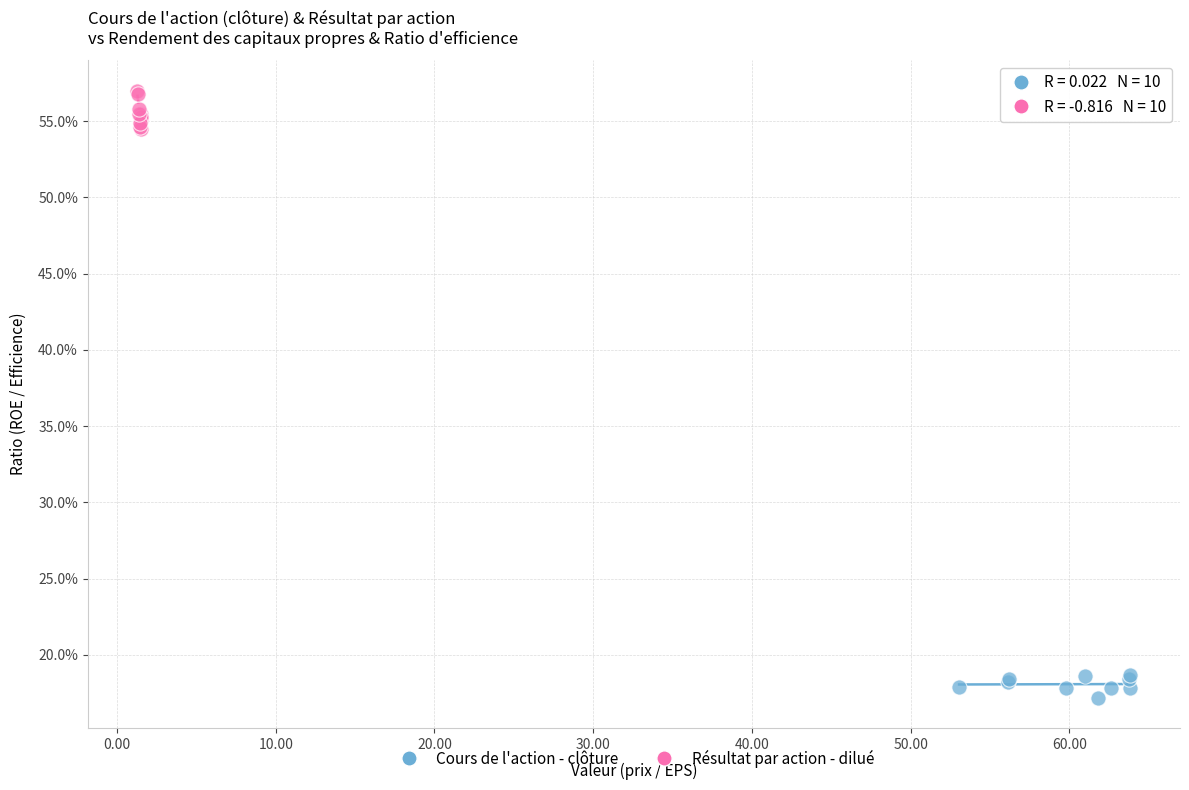

What are all the series names shown in the legend?

Cours de l'action - clôture, Résultat par action - dilué